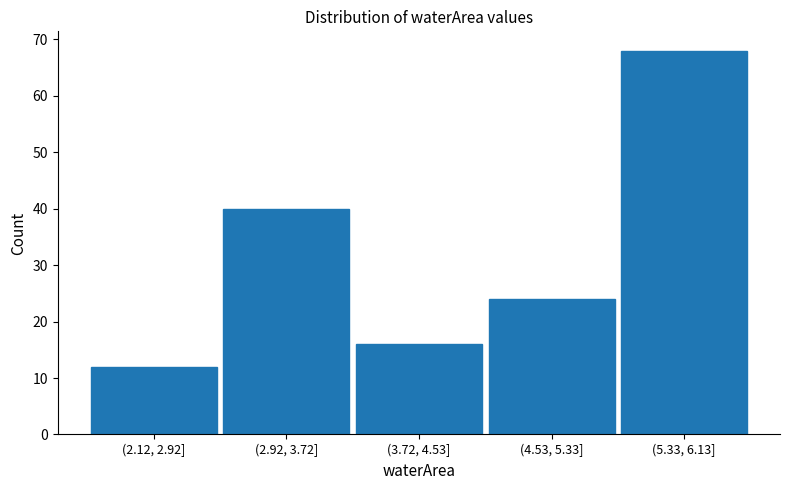

Reading left to right, list all the values displayed in this chart.

12	40	16	24	68